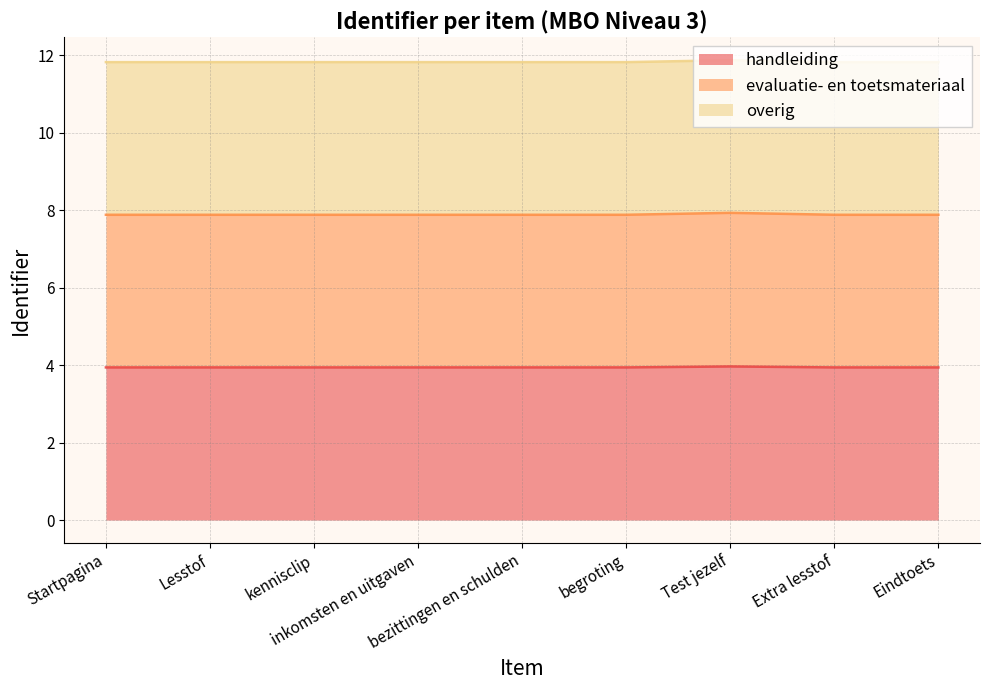

Where is the first local minimum for handleiding?

begroting